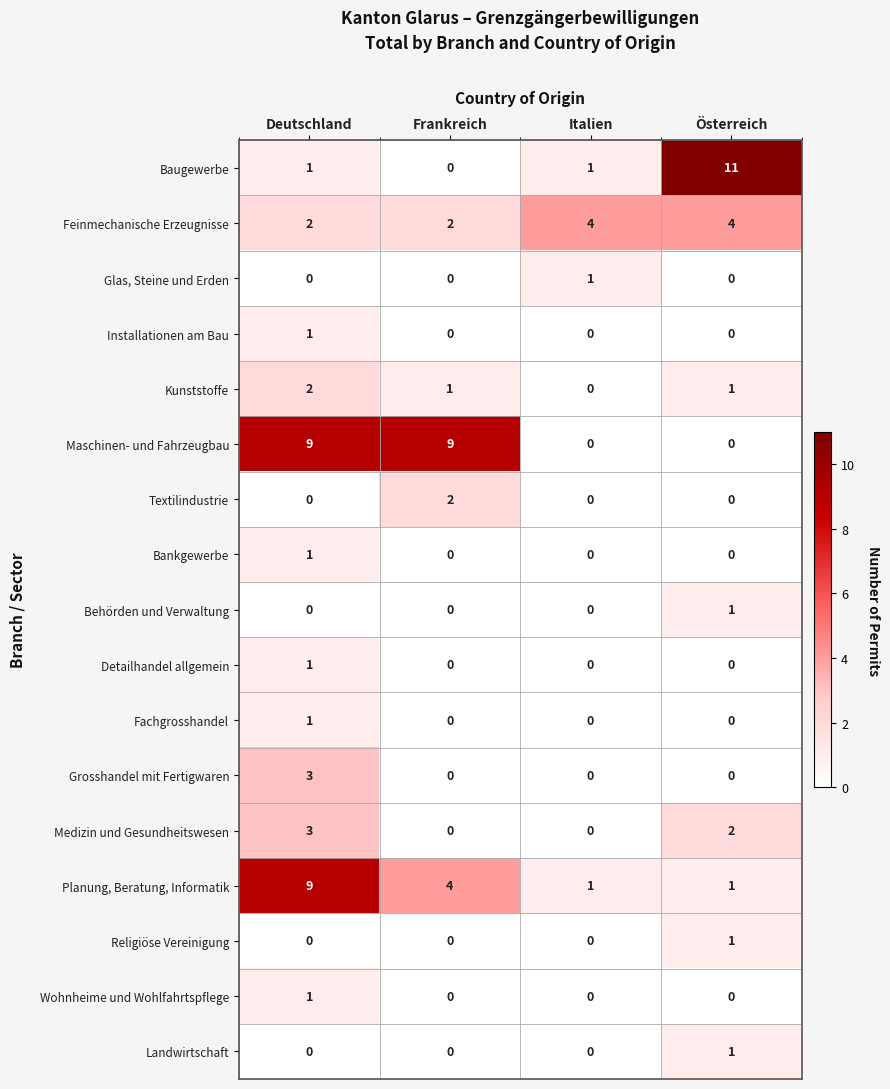

What is the total value across all series at Italien?

7